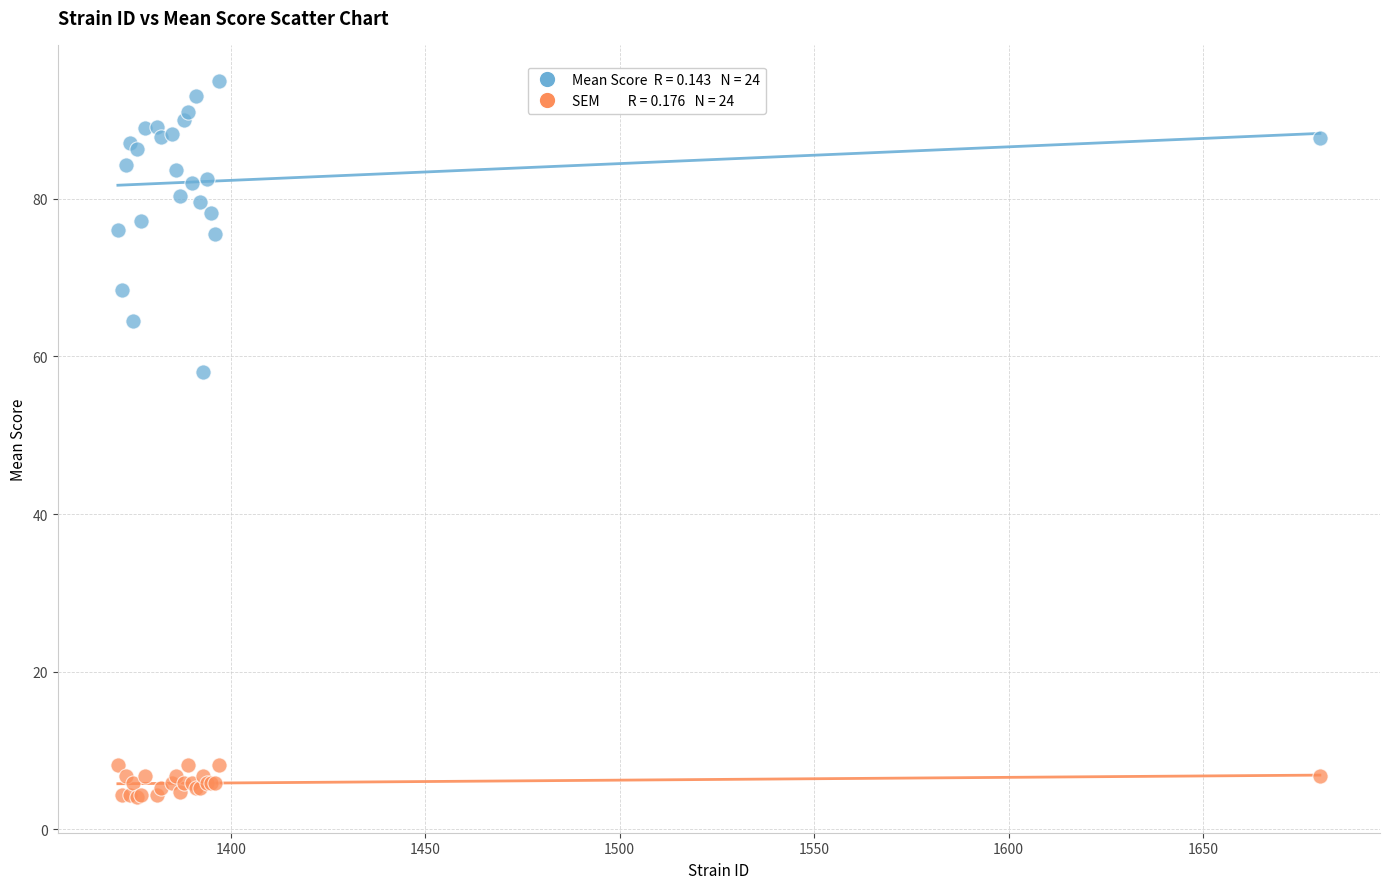

Across all series, what Y value is closest to 49?

58.0